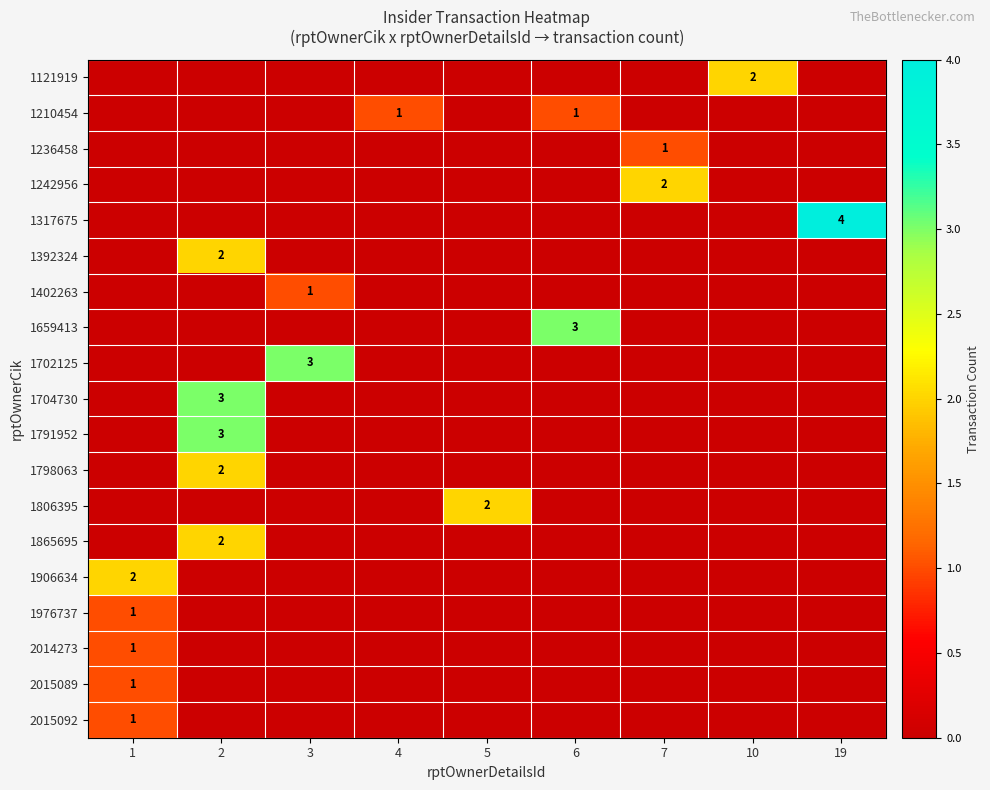

True or false: 1121919 has a value of 2 at 10.

True